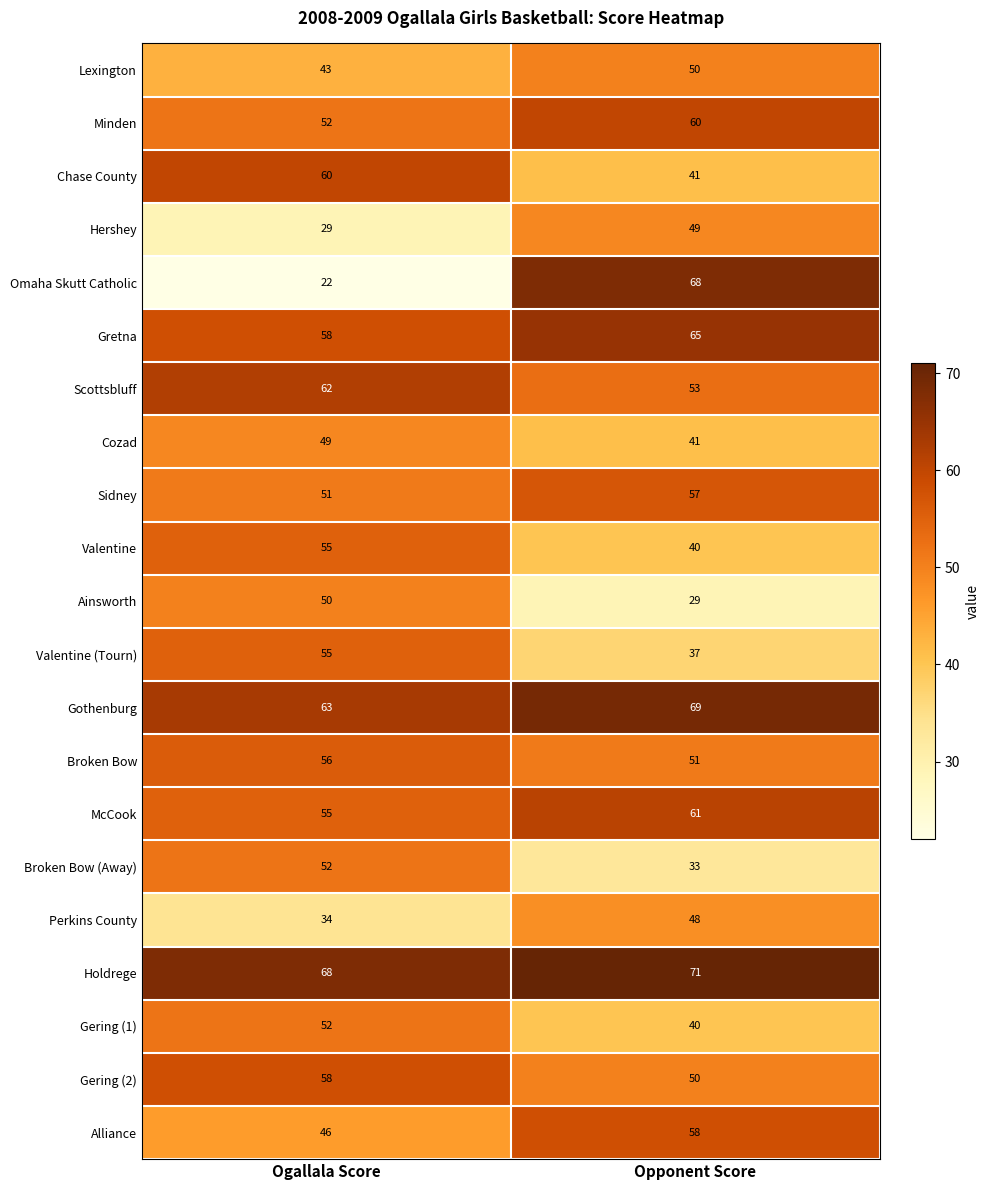

What value does the Minden series have at Ogallala Score?

52